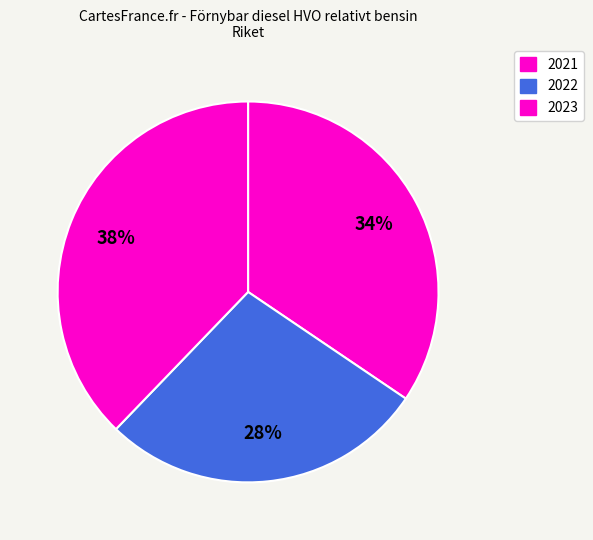

Count the number of slices in the pie.

3